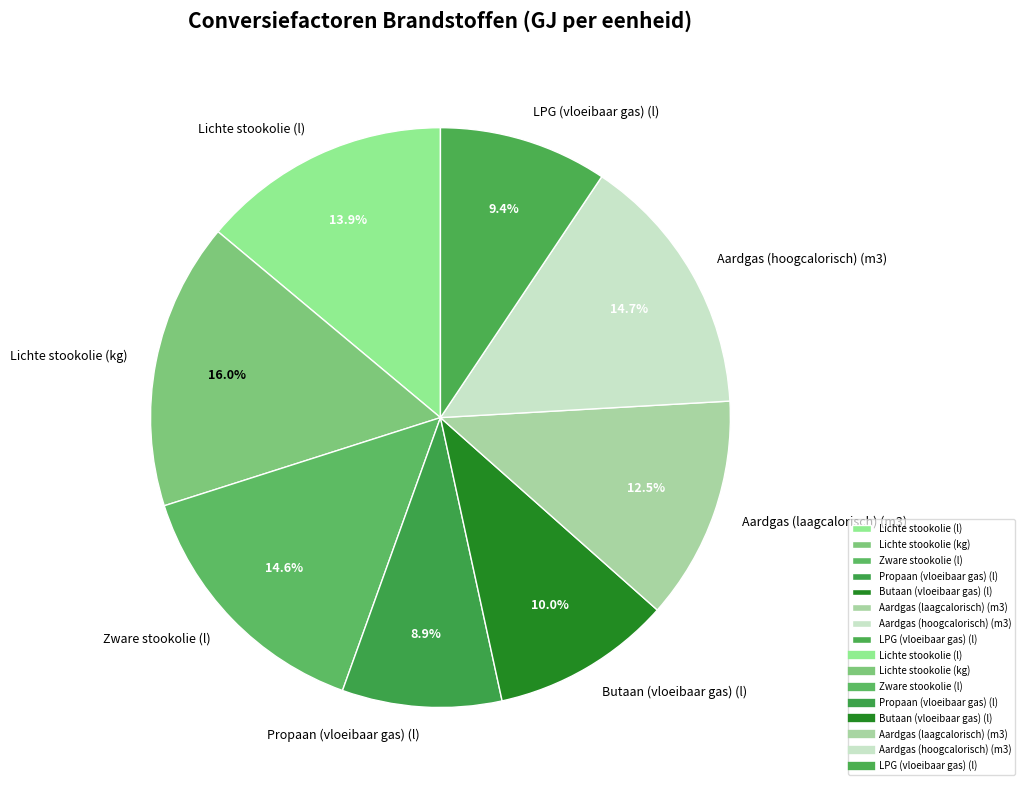

To the nearest percent, what is the difference between the largest and smallest slice percentages?

7%